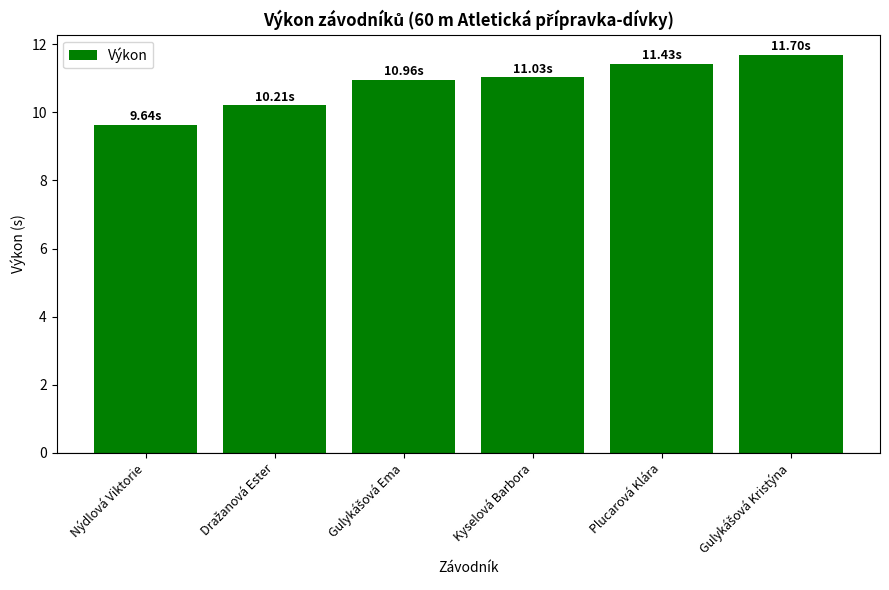

What is the difference between the second highest and second lowest values?

1.2